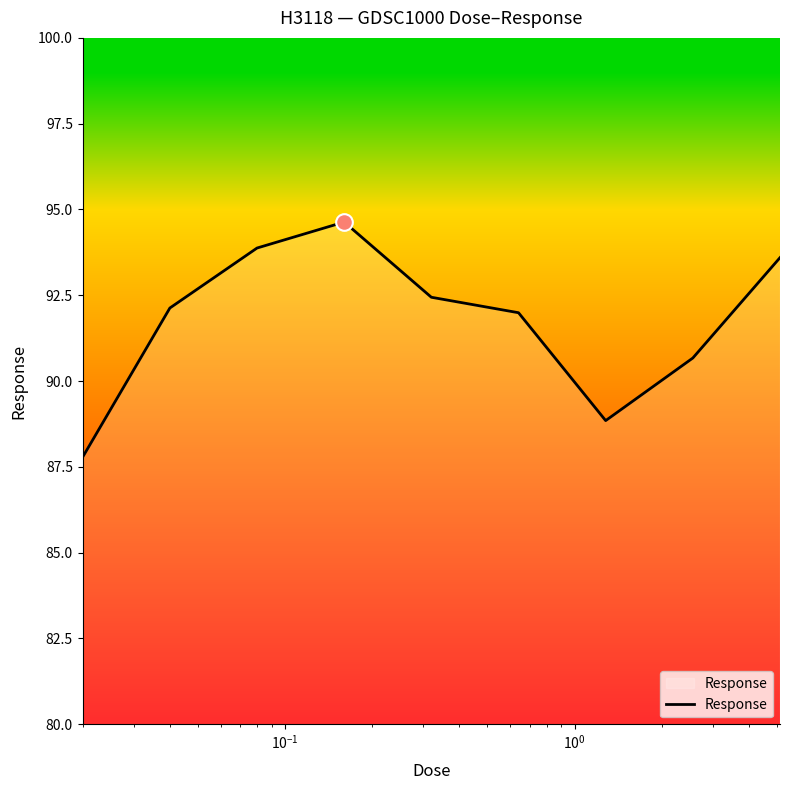

What is the greatest value displayed?

94.6